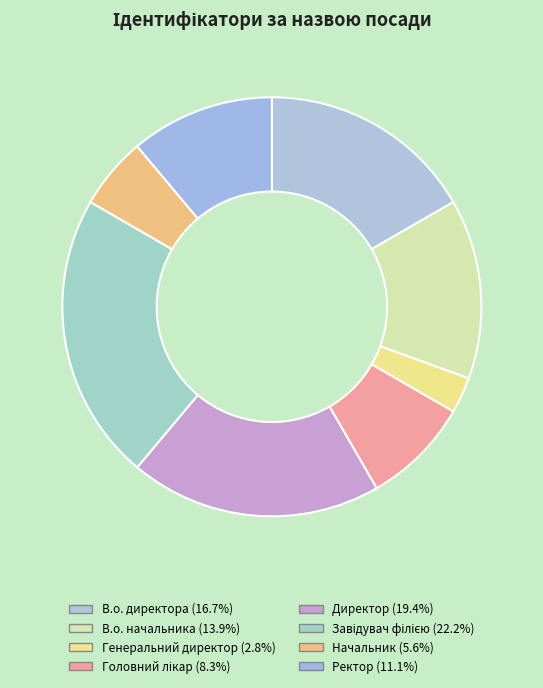

What percentage is NOT represented by В.о. начальника?

86.1%